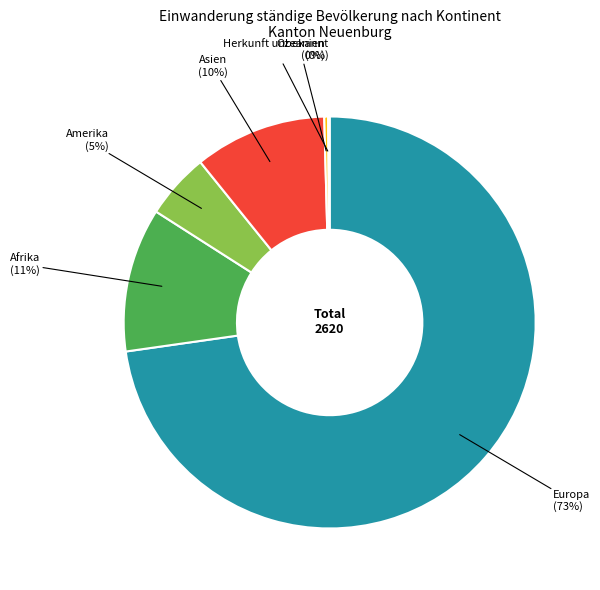

To the nearest percent, what is the average slice percentage?

17%